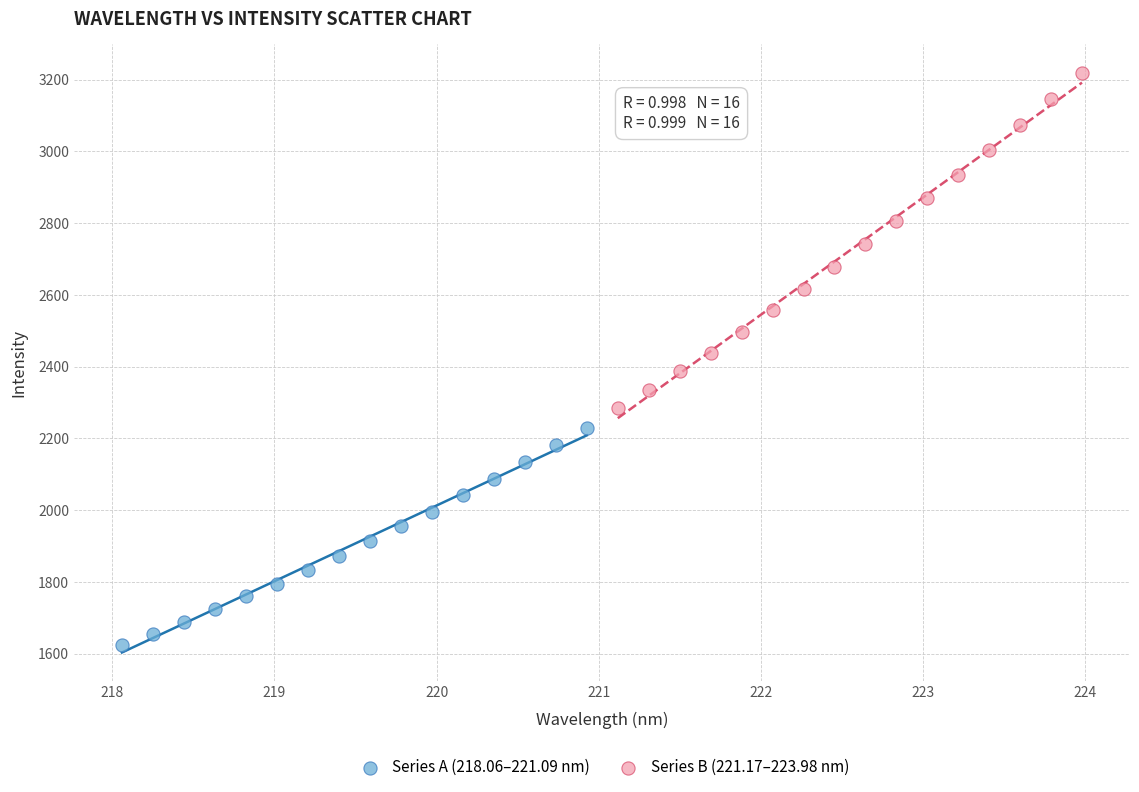

Which series contains the lowest Y value?

Series A (218.06–221.09 nm)